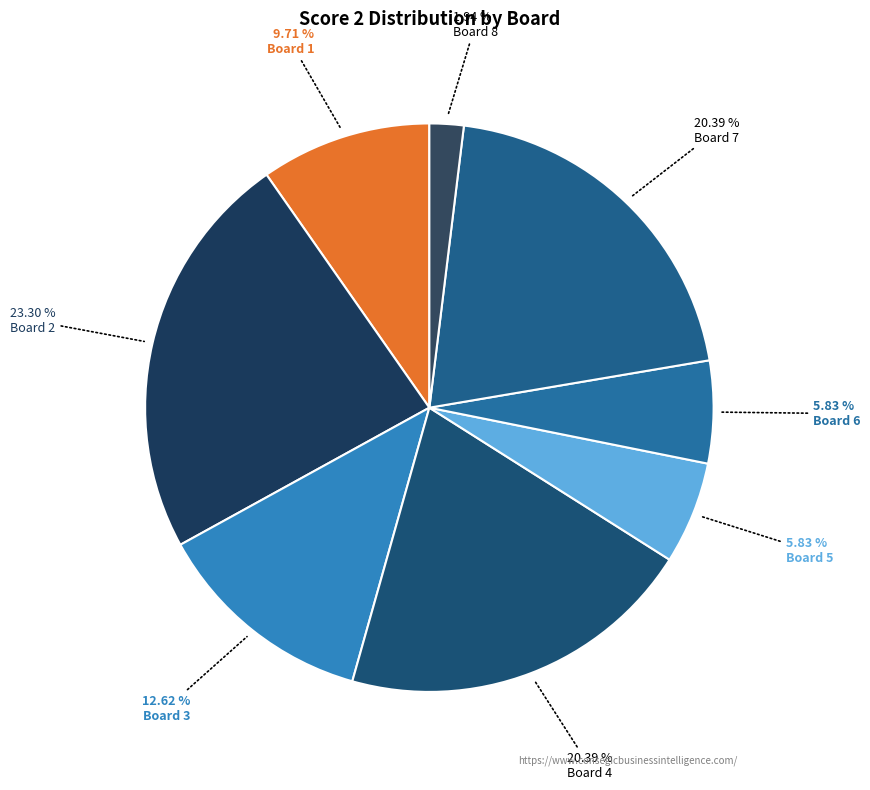

Which category has the smallest portion of the pie?

Board 8